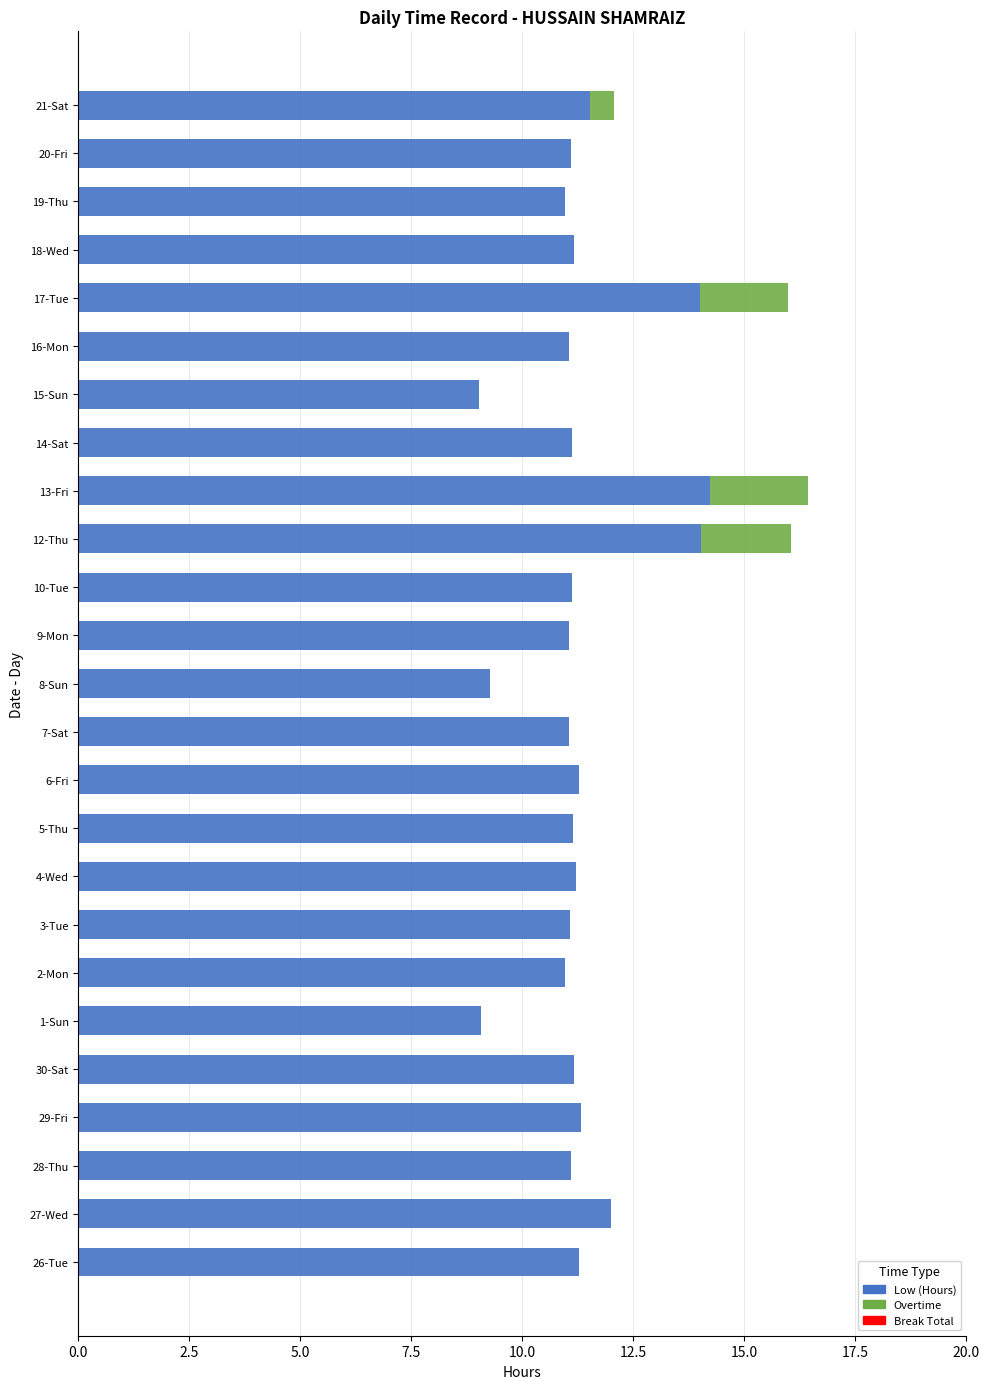

What is the sum of the Low (Hours) values at 2-Mon and 19-Thu?

21.9